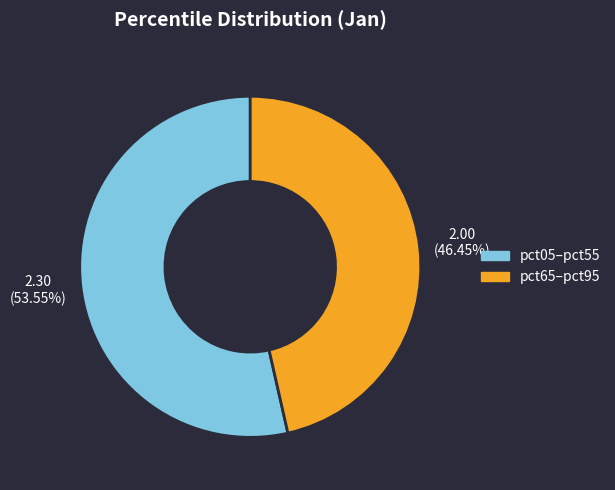

Is there a majority slice in this chart?

Yes